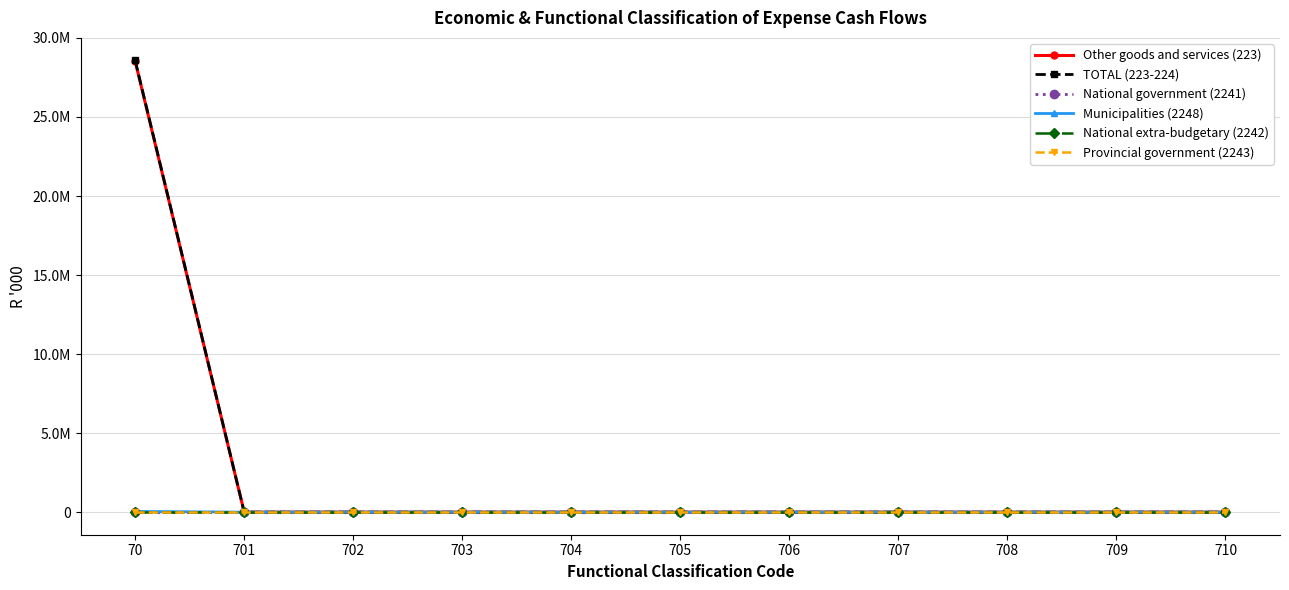

Which category has the lowest value in the Other goods and services (223) series?

701